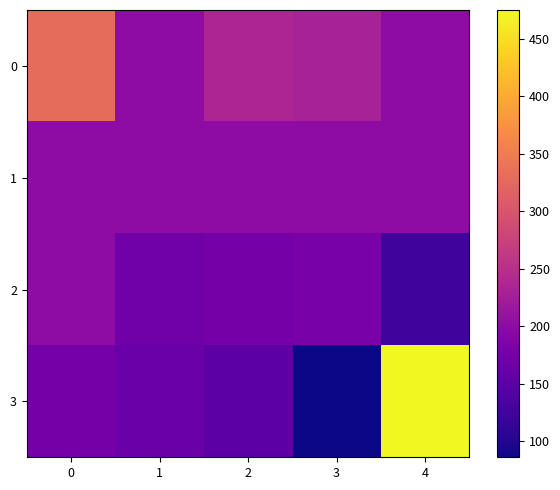

At which category does the chart reach its minimum across all series?

3